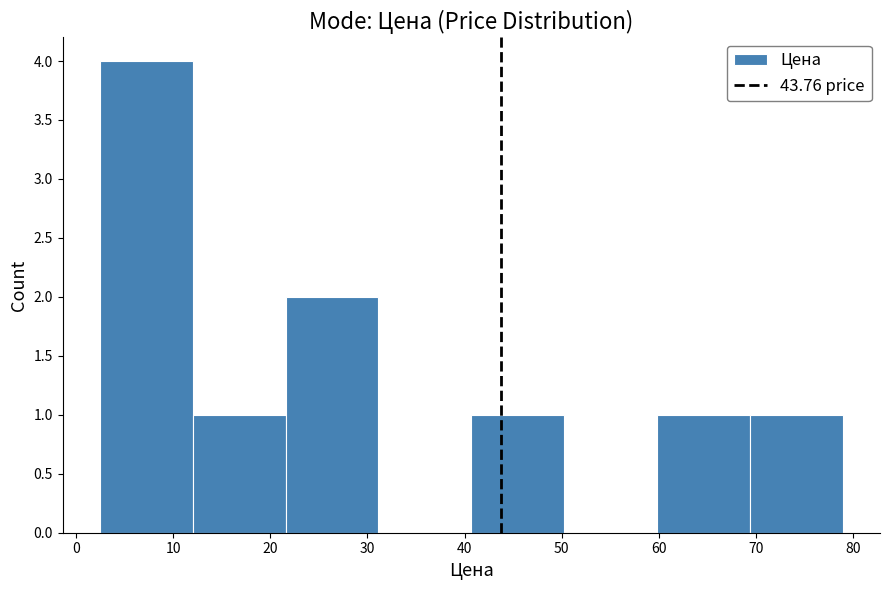

Reading left to right, transcribe this chart: for each bar, give the range it covers on the x-axis and its height. Neither the bar edges nor the heights are printed on the chart, so give them approximately, as read against the axes.

2 to 12: 4
12 to 22: 1
22 to 31: 2
31 to 41: 0
41 to 50: 1
50 to 60: 0
60 to 69: 1
69 to 79: 1